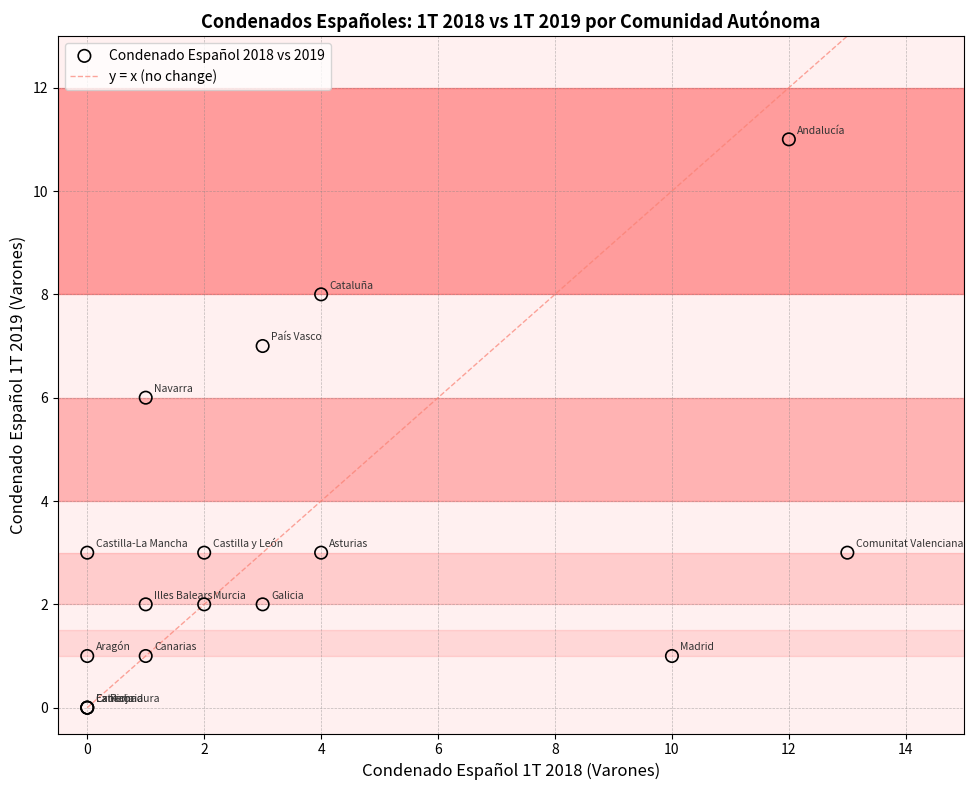

What Y value in the scatter plot is closest to 5?

6